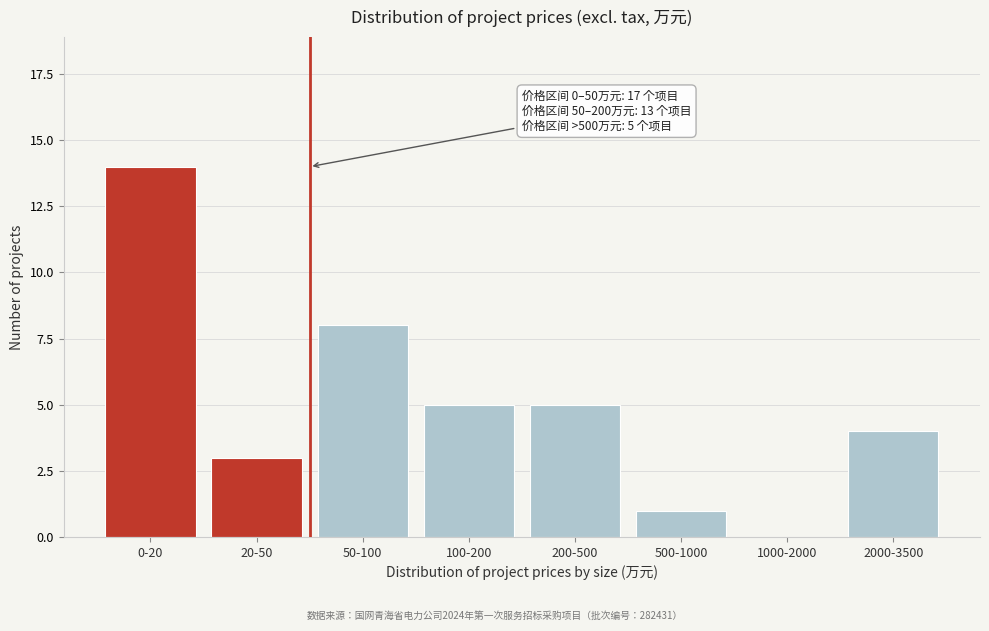

Reading left to right, list all the values displayed in this chart.

0-20=14	20-50=3	50-100=8	100-200=5	200-500=5	500-1000=1	1000-2000=0	2000-3500=4